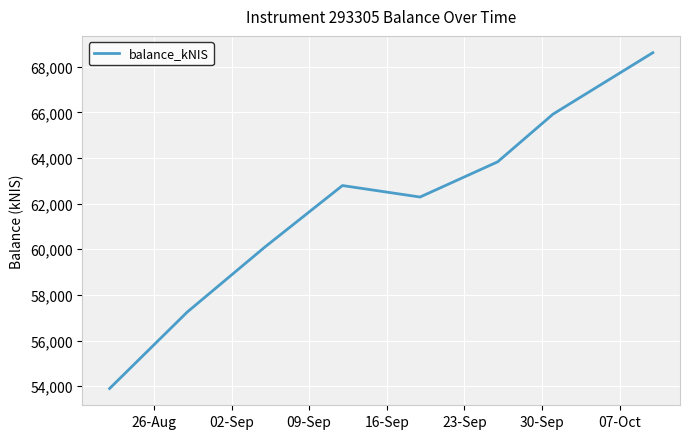

What is the smallest value displayed?

53897.3